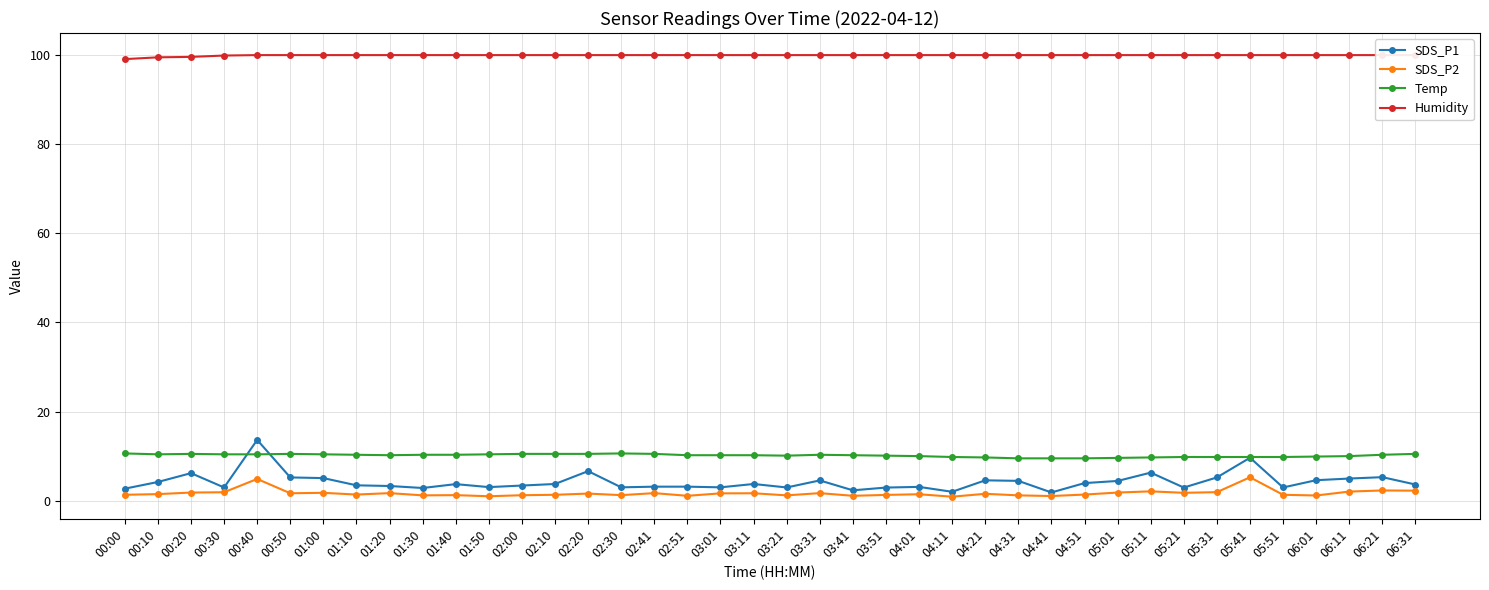

How many series are shown in this chart?

4